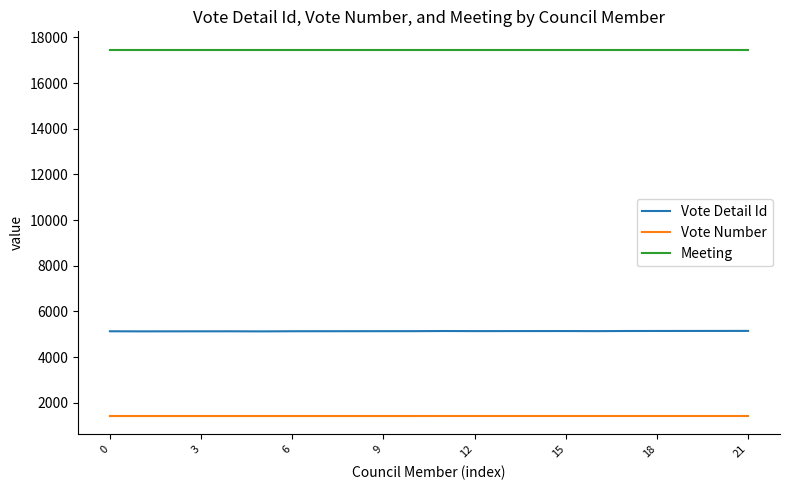

Which series has the widest spread of values?

Vote Detail Id